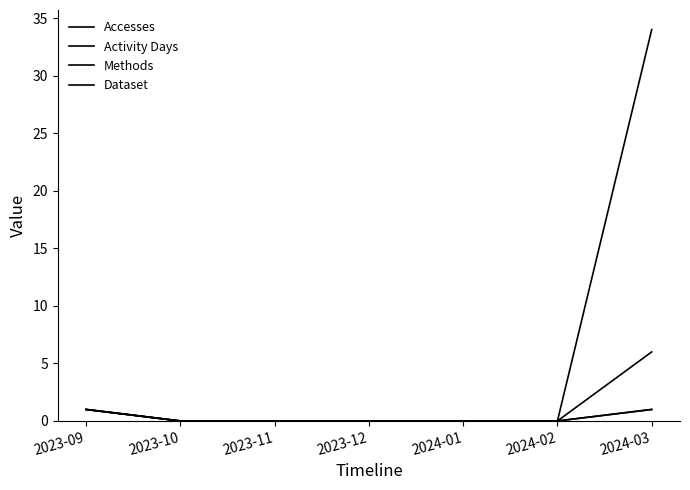

Is this an area chart (filled region under the line)?

No